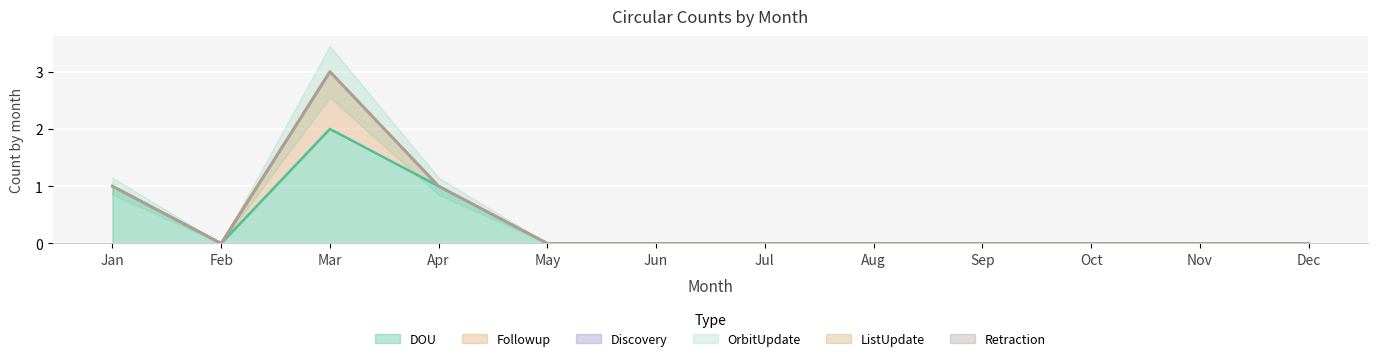

What are all the series names shown in the legend?

DOU, Followup, Discovery, OrbitUpdate, ListUpdate, Retraction